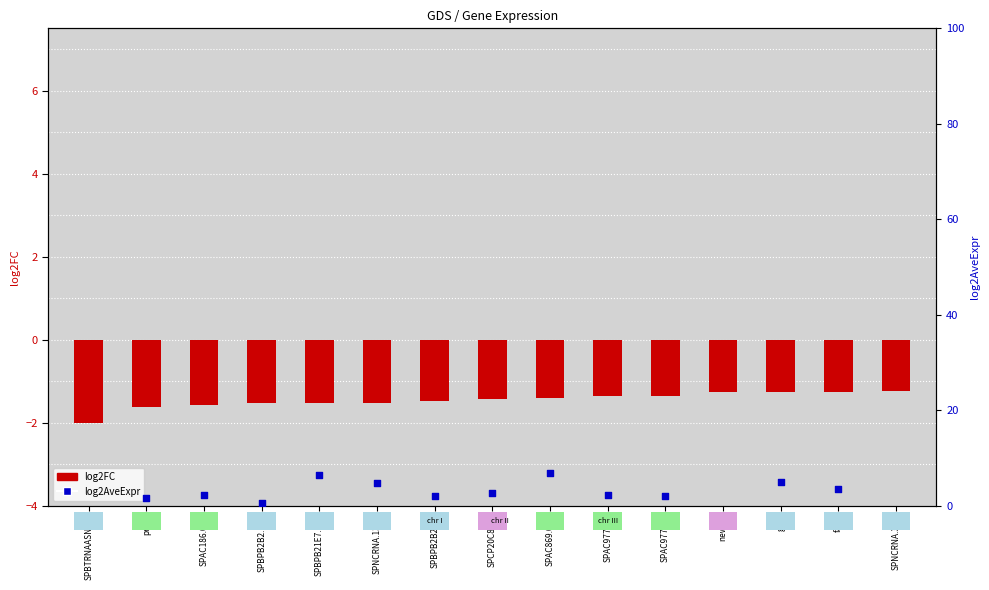

At how many categories does at least one series exceed -1?

12